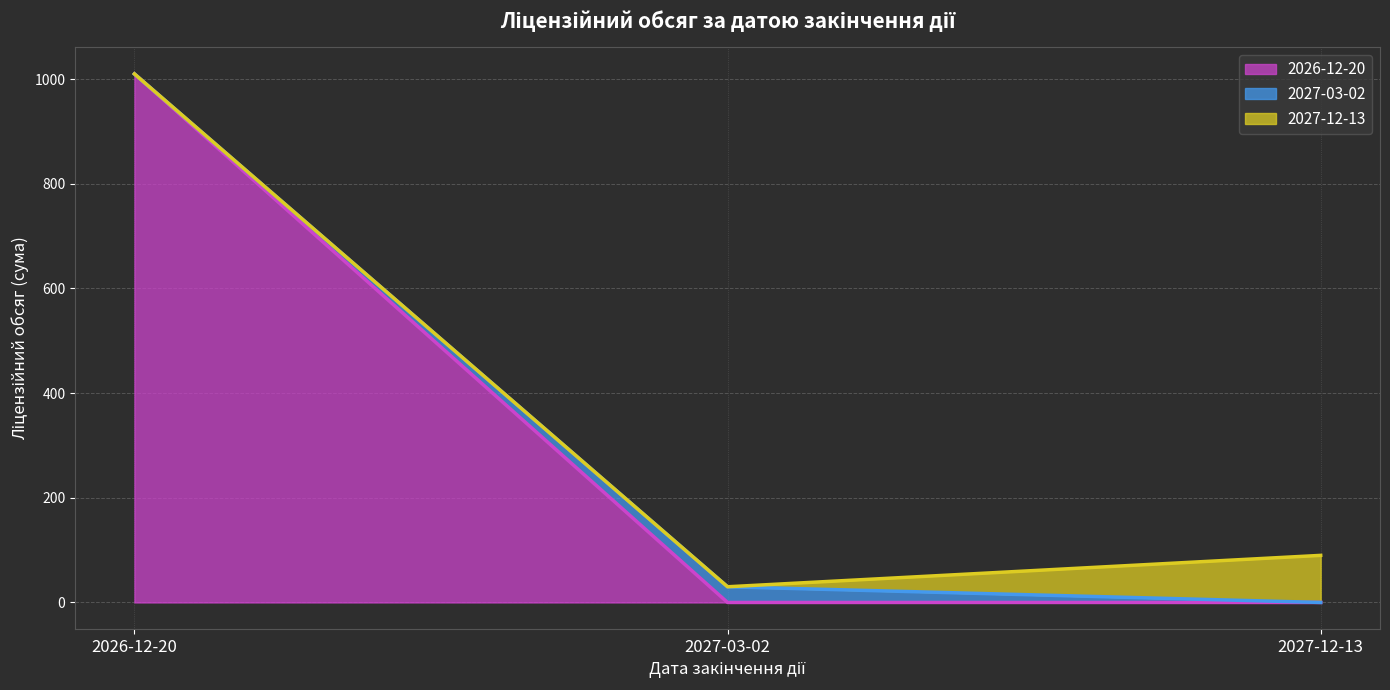

At which label does Лінія 2027-03-02 first exceed 30?

2026-12-20